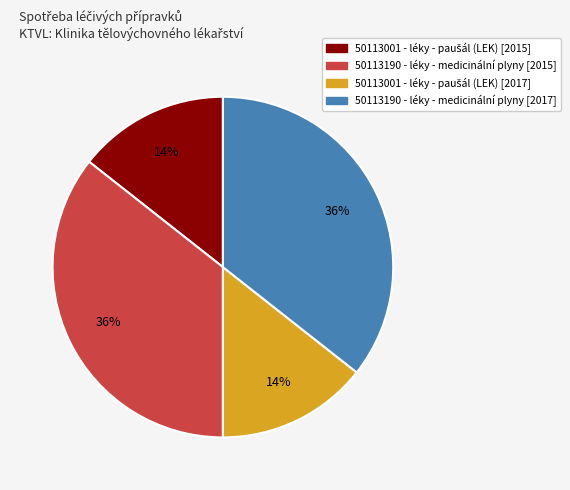

How many slices are in this pie chart?

4